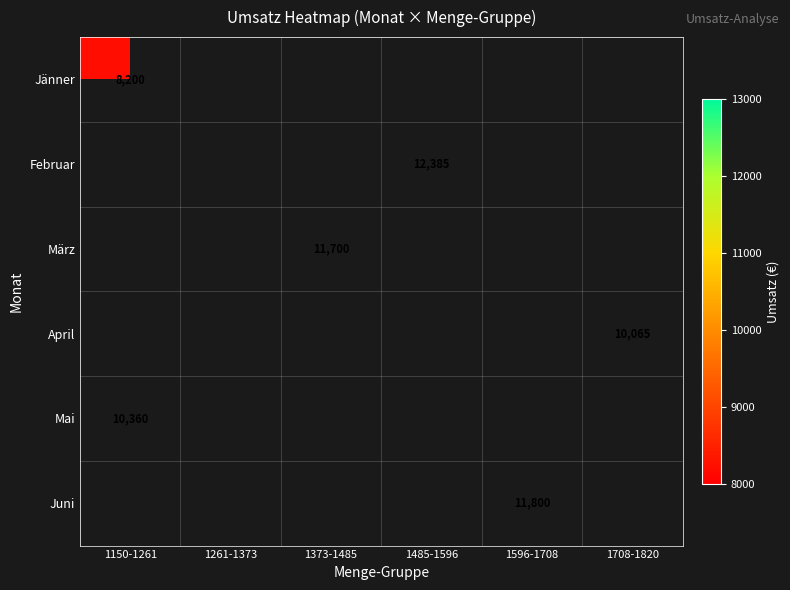

The value of Februar at 1485-1596 is 18259. True or false?

False